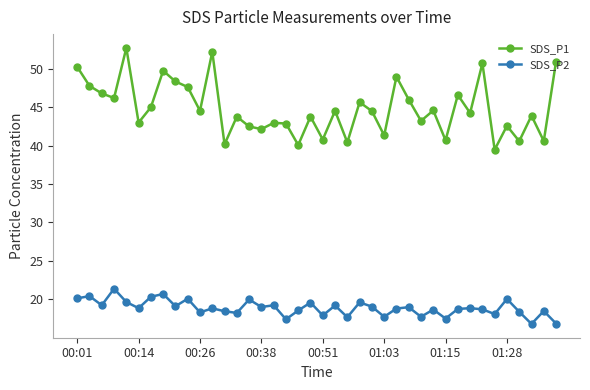

Does the chart have visible grid lines?

No